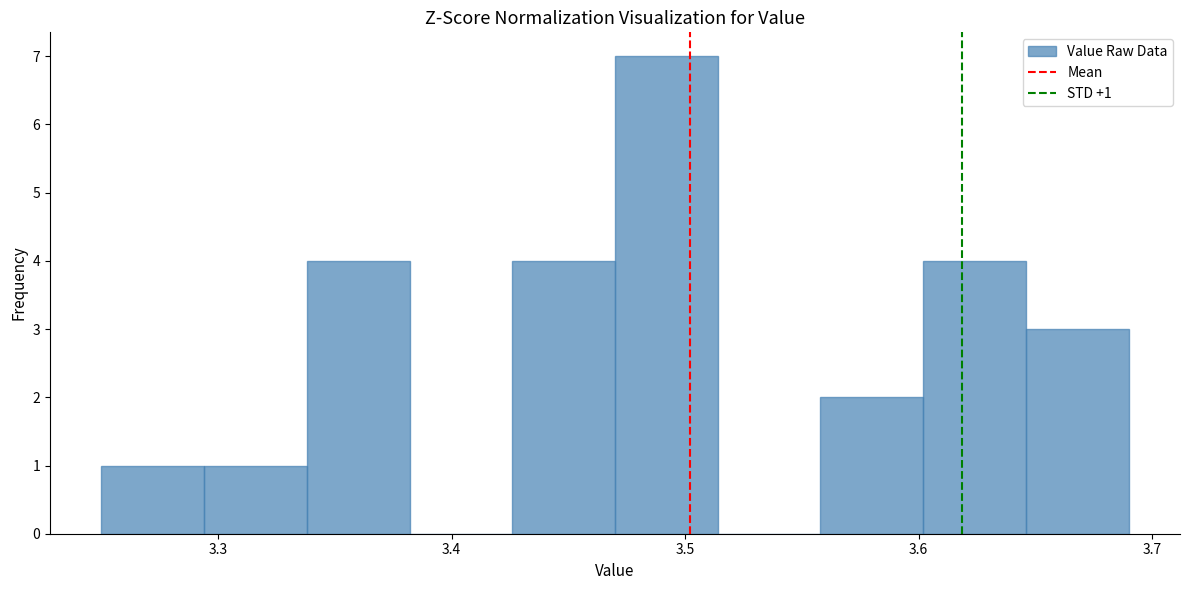

Over which range of the x-axis is the bar tallest?

3.470 to 3.514